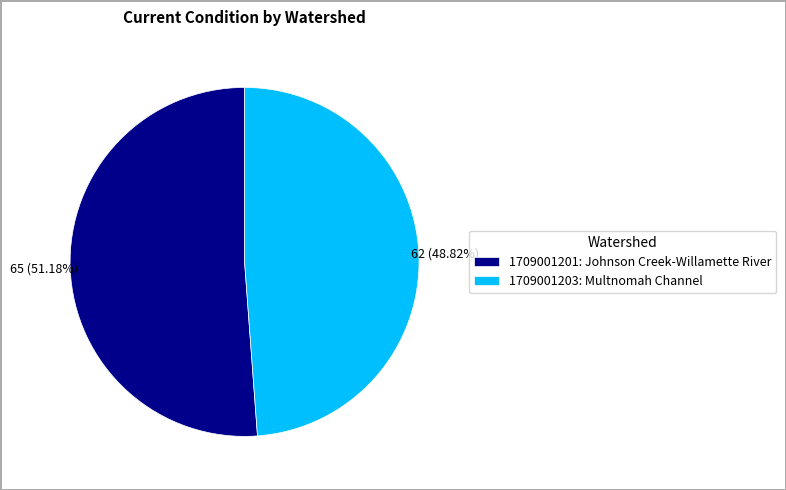

Count the number of slices in the pie.

2